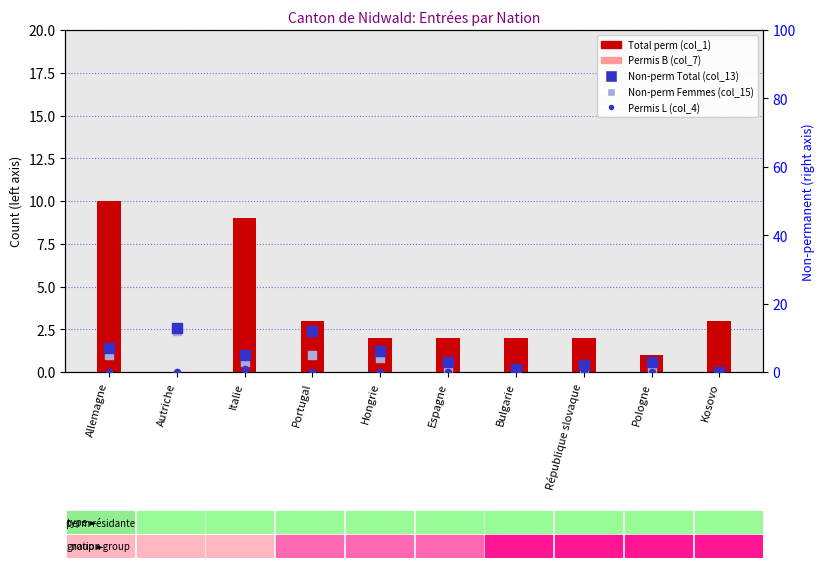

What are all the series names shown in the legend?

Total perm (col_1), Permis B (col_7), Non-perm Total (col_13), Non-perm Femmes (col_15), Permis L (col_4)